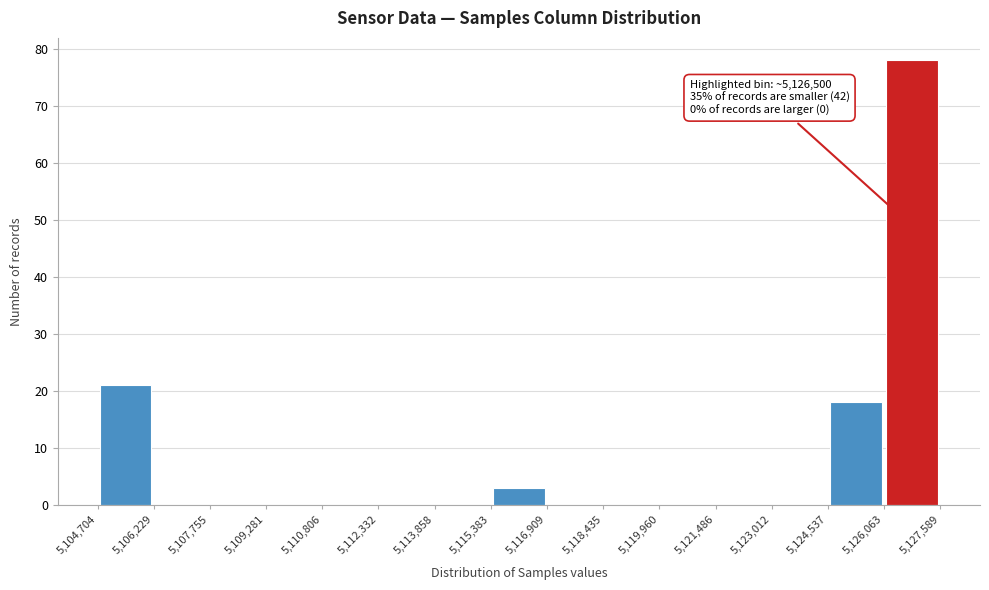

Which range on the x-axis has the tallest bar?

5,126,063 to 5,127,589